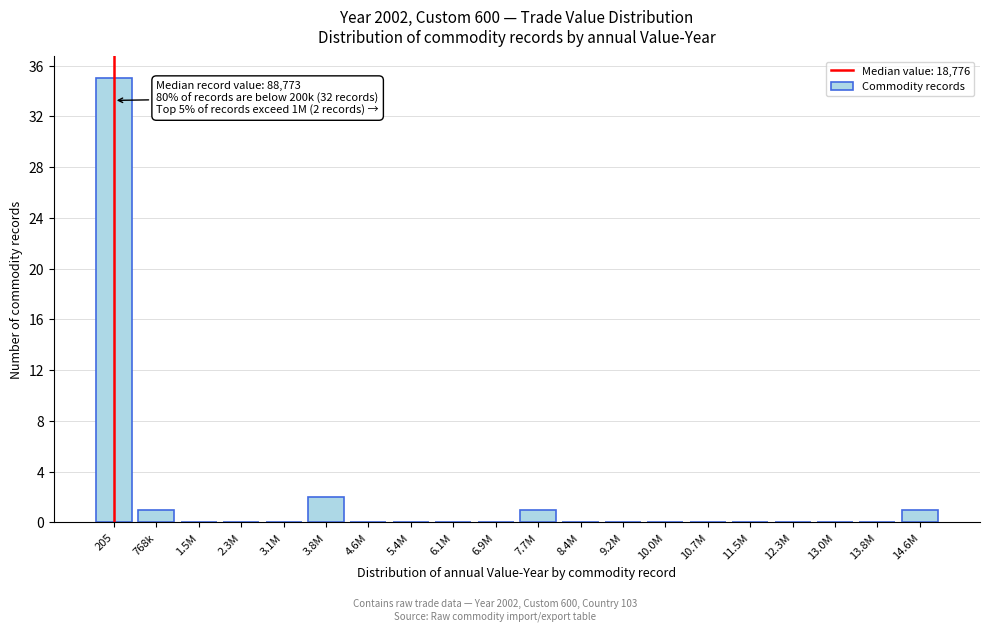

Reading left to right, extract all data points from this chart.

205=35	768k=1	1.5M=0	2.3M=0	3.1M=0	3.8M=2	4.6M=0	5.4M=0	6.1M=0	6.9M=0	7.7M=1	8.4M=0	9.2M=0	10.0M=0	10.7M=0	11.5M=0	12.3M=0	13.0M=0	13.8M=0	14.6M=1